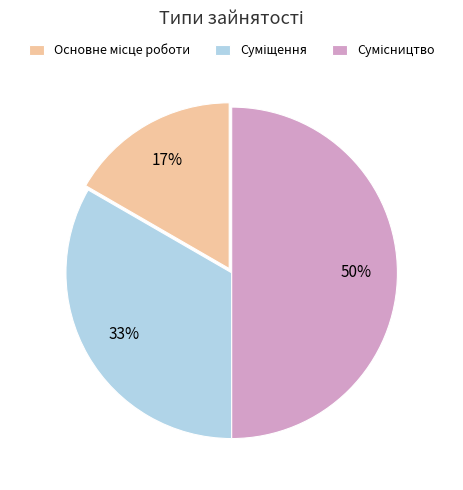

How many slices are in this pie chart?

3